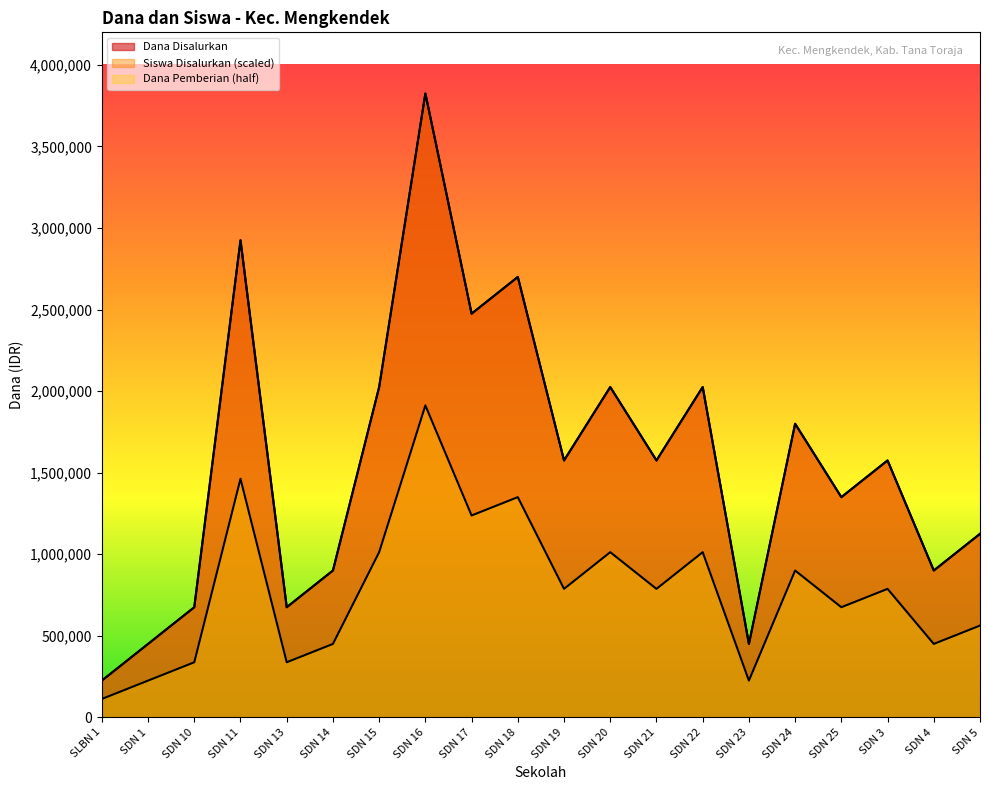

Rank the categories by Siswa Disalurkan value from lowest to highest.

SLBN 1, SDN 1, SDN 23, SDN 10, SDN 13, SDN 14, SDN 4, SDN 5, SDN 25, SDN 19, SDN 21, SDN 3, SDN 24, SDN 15, SDN 20, SDN 22, SDN 17, SDN 18, SDN 11, SDN 16